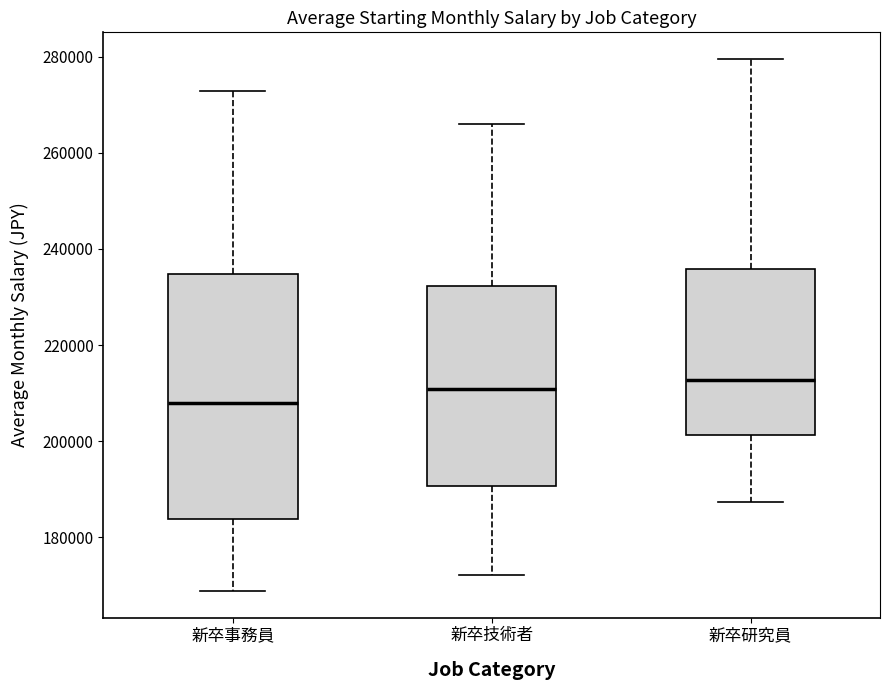

Which box's median line is the lowest?

新卒事務員